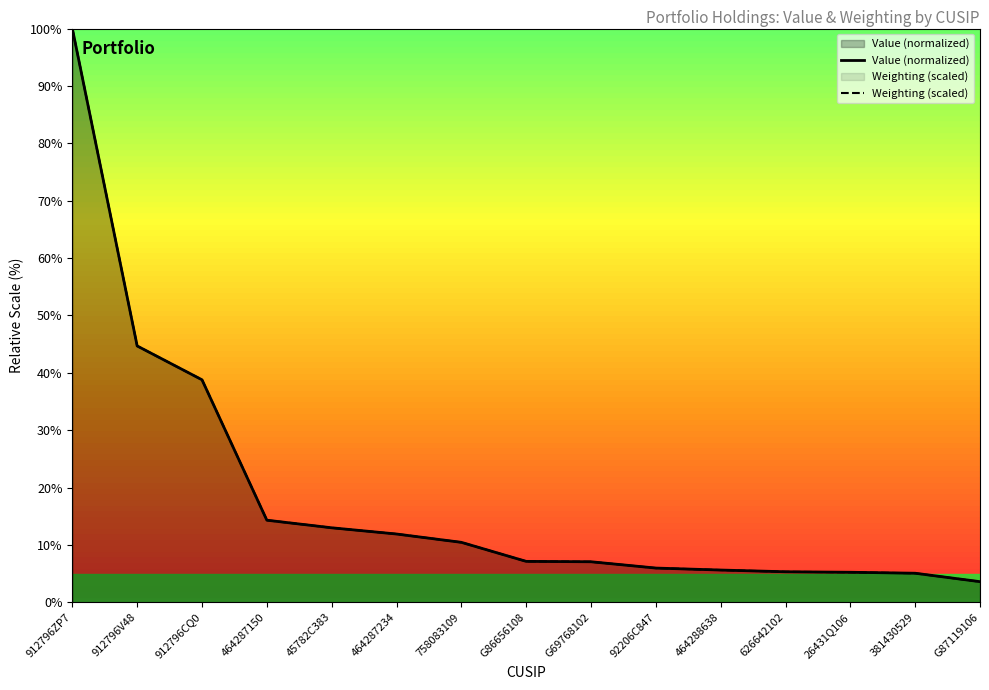

How many categories are shown in the chart?

15